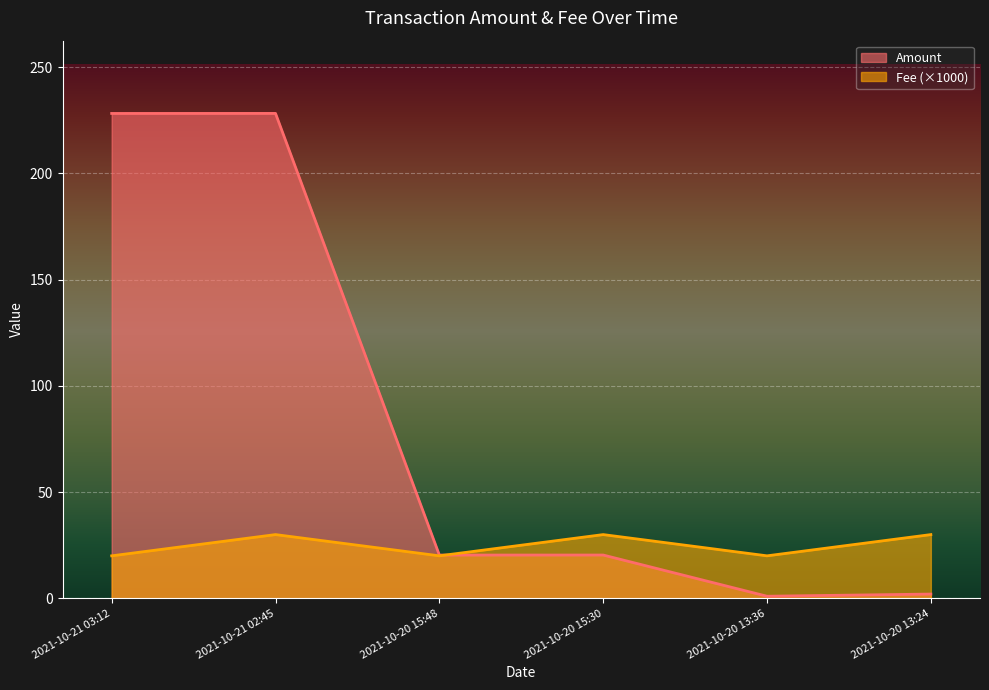

How many interior local valleys does the Amount series have?

2